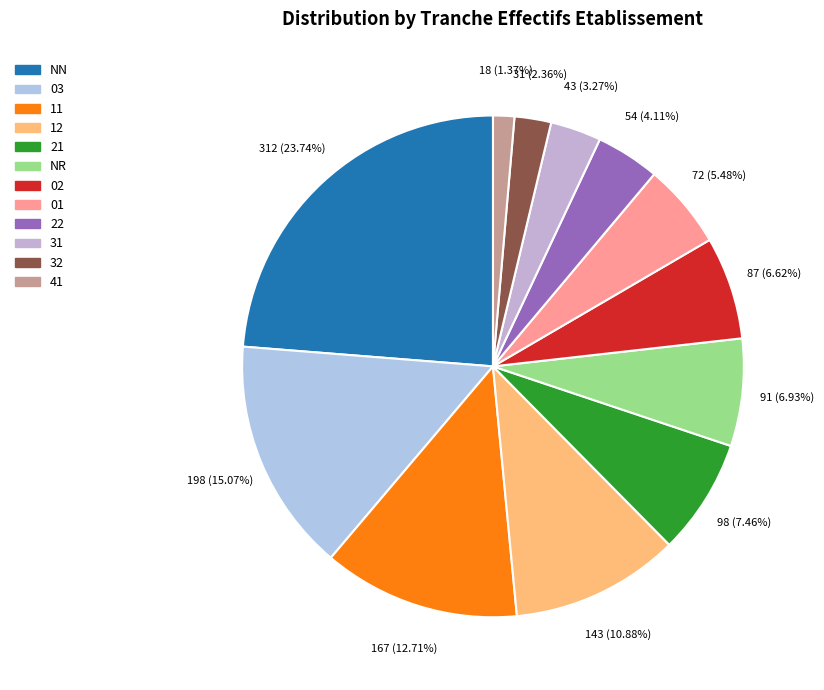

What is the largest slice in the pie chart?

NN